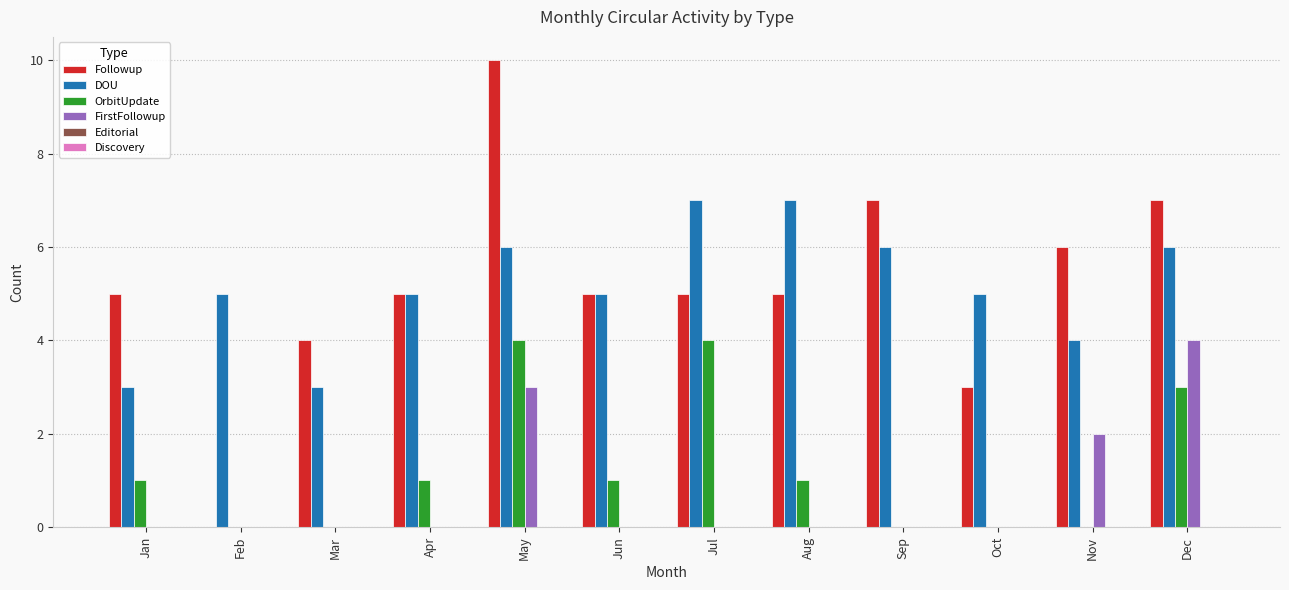

Read the OrbitUpdate value at Jul.

4